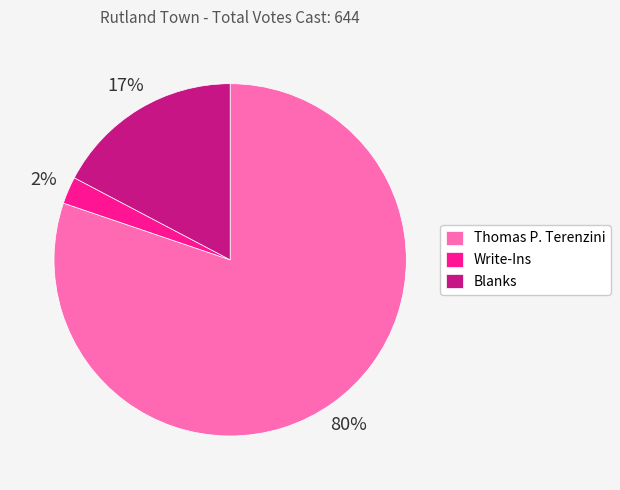

How many segments does this pie chart have?

3